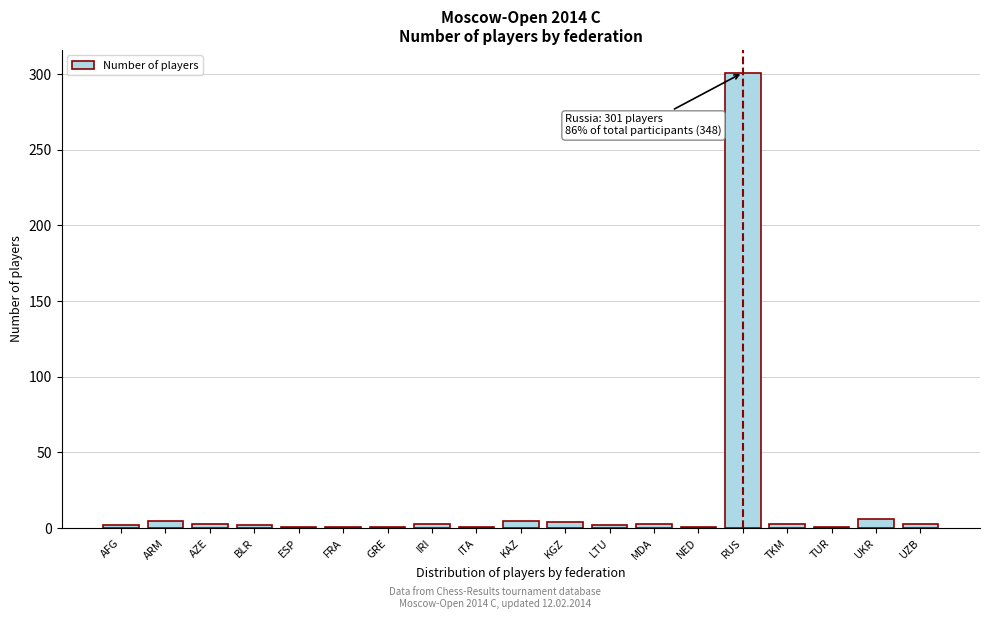

What is the value of the 15th bar from the left?

301